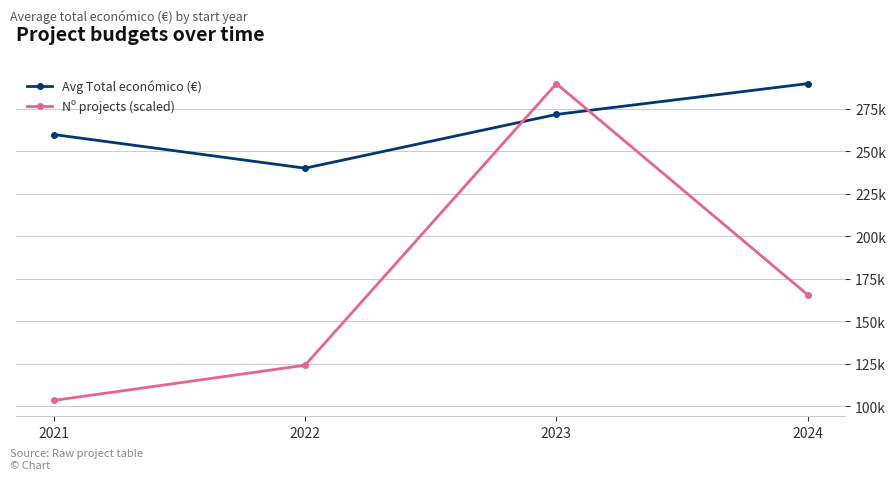

Reading right to left, list all the values displayed in this chart.

Avg Total económico (€): 2024=289656.6	2023=271546.2	2022=239956.8	2021=259733.8
Nº projects (scaled): 2024=165518.1	2023=289656.6	2022=124138.6	2021=103448.8